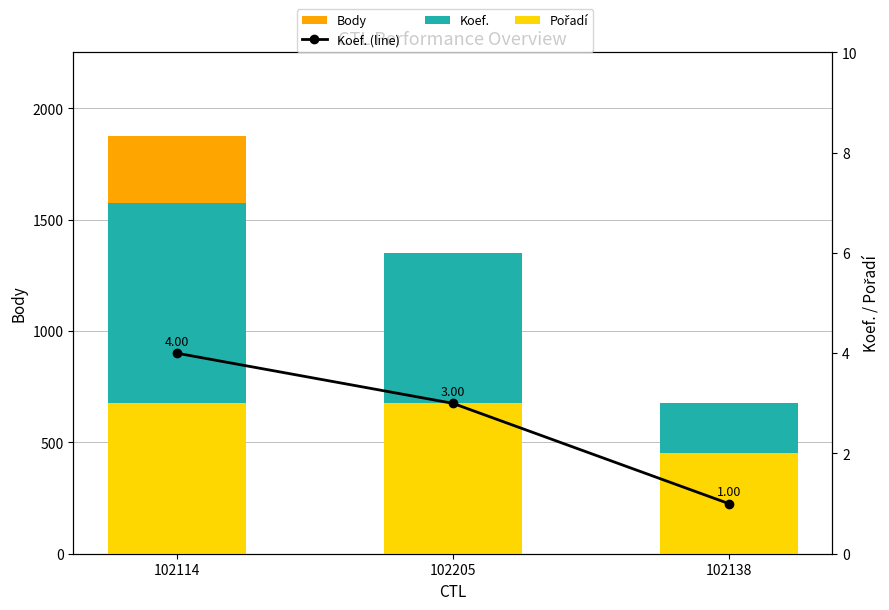

Is the value of Koef. (line) at 102205 greater than the value of Koef. at 102138?

Yes